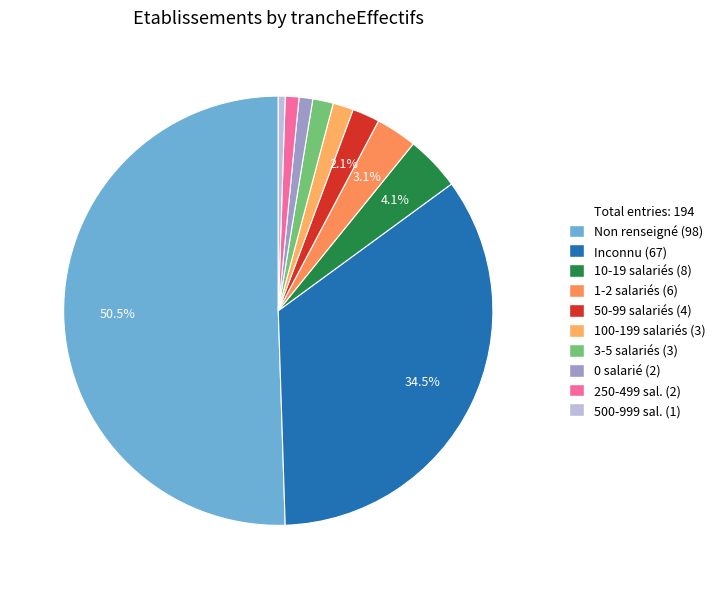

How many slices are in this pie chart?

10